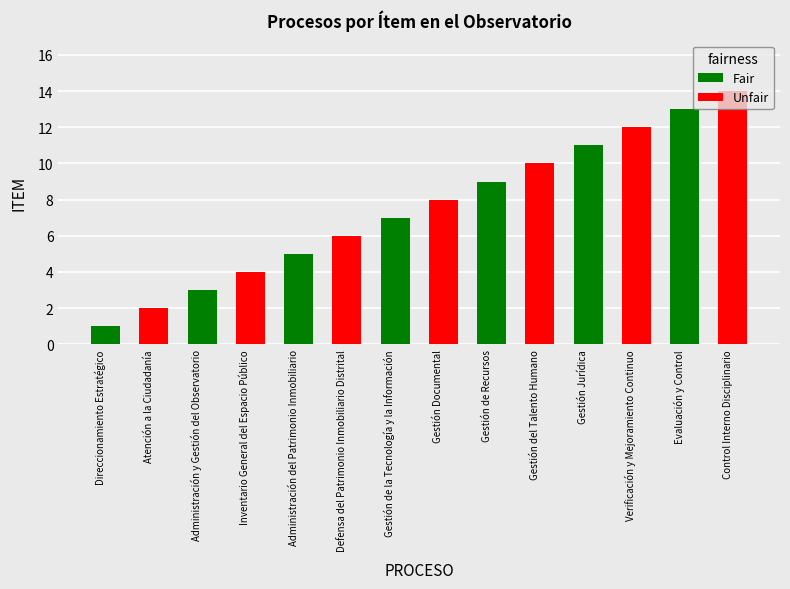

What is the sum of the values at Gestión Jurídica and Administración del Patrimonio Inmobiliario?

16